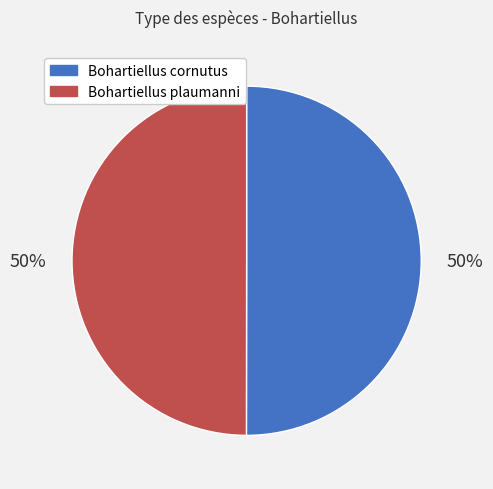

To the nearest percent, what is the combined percentage of Bohartiellus plaumanni and Bohartiellus cornutus?

100%